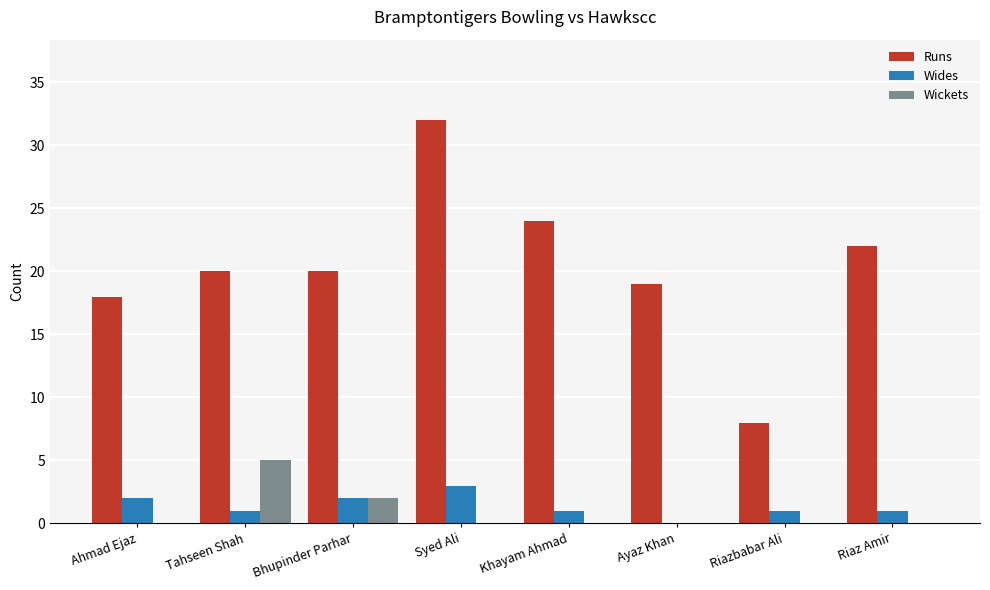

At which label is Wickets closest to 2?

Bhupinder Parhar